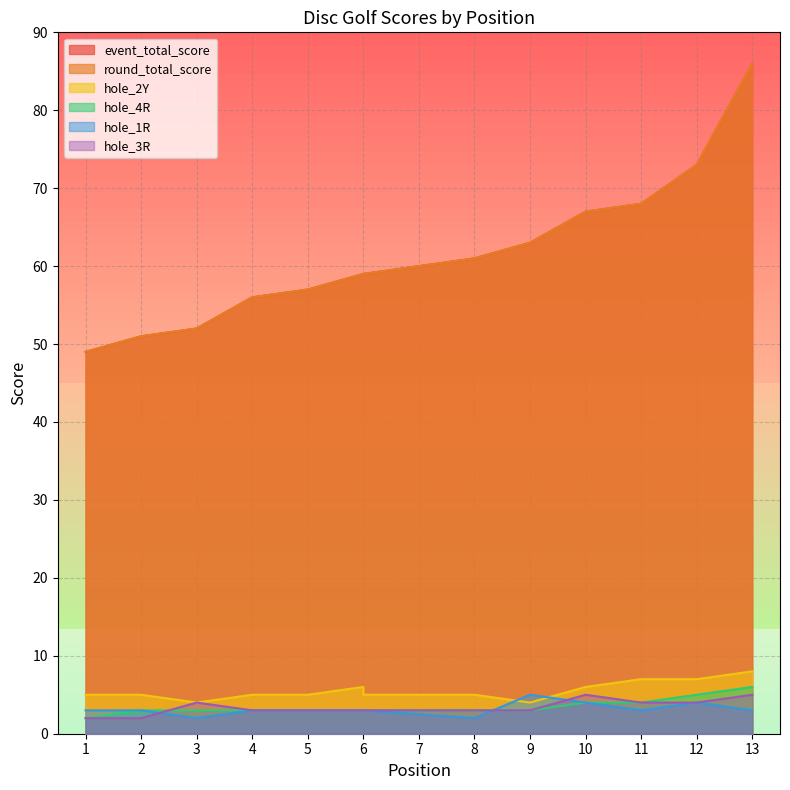

How many data points in hole_2Y are above 5?

5